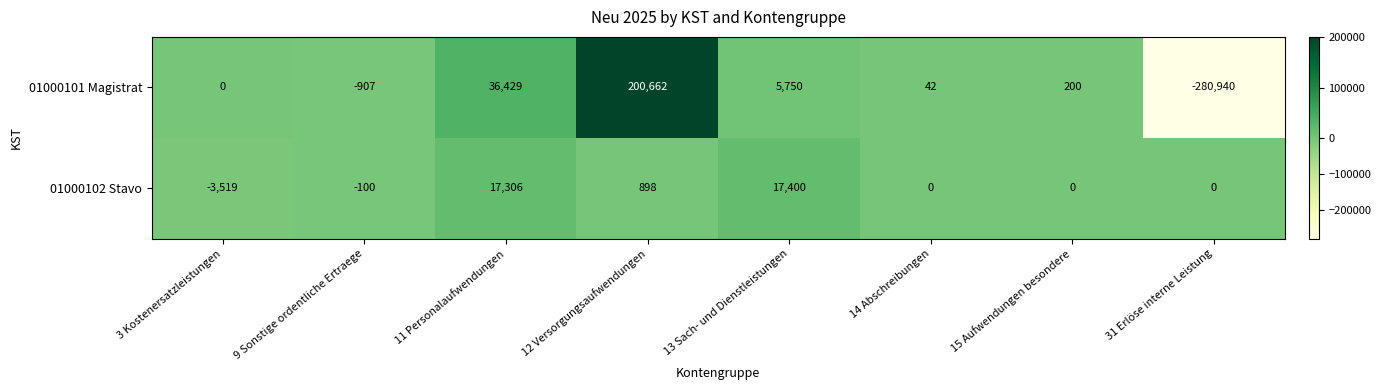

What is the difference between the maximum and second lowest values in the 01000102 Stavo series?

17500